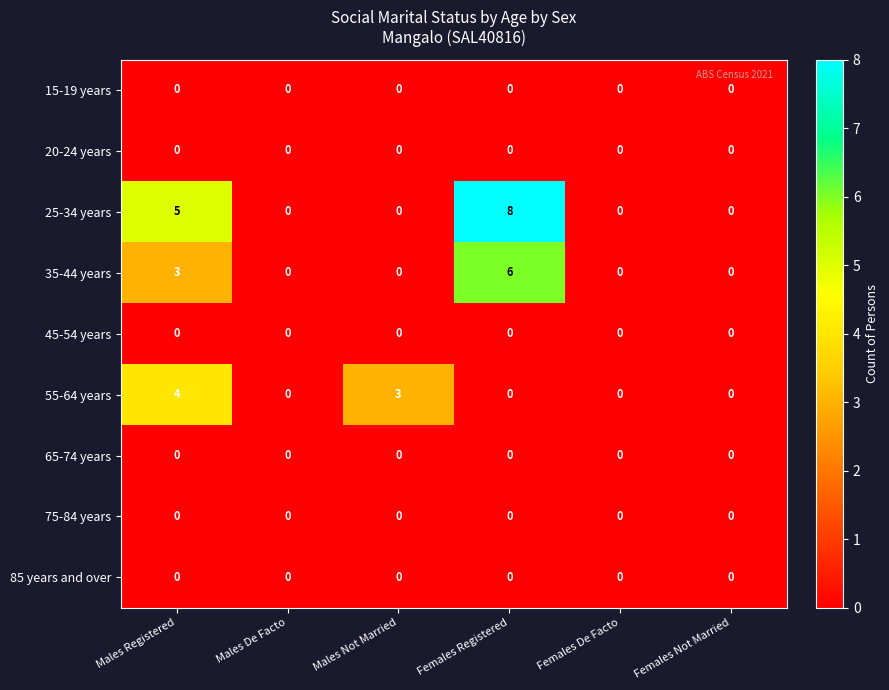

What is the spread (max minus min) of values at Males Registered?

5